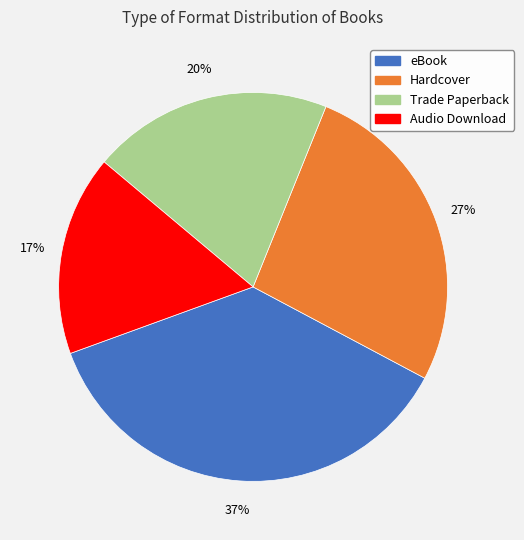

What is the largest slice in the pie chart?

eBook